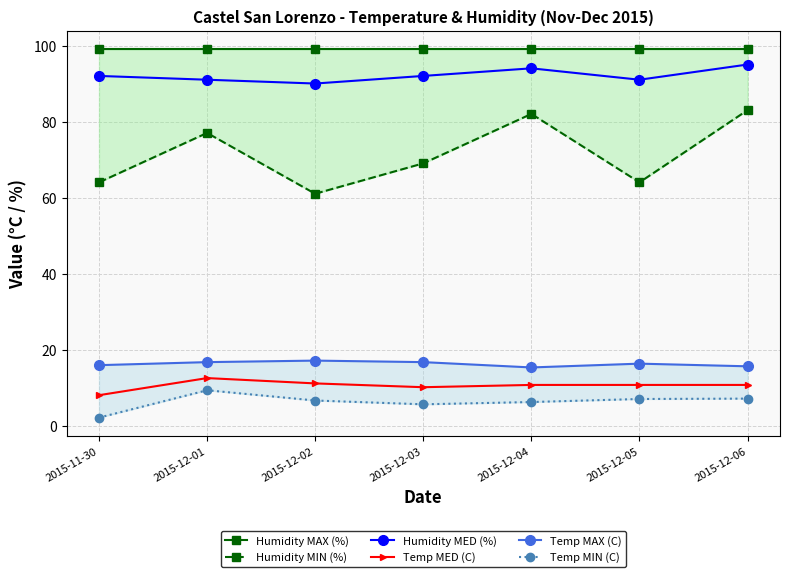

The Temp MED (C) series shows 16.2 at 2015-12-04. True or false?

False